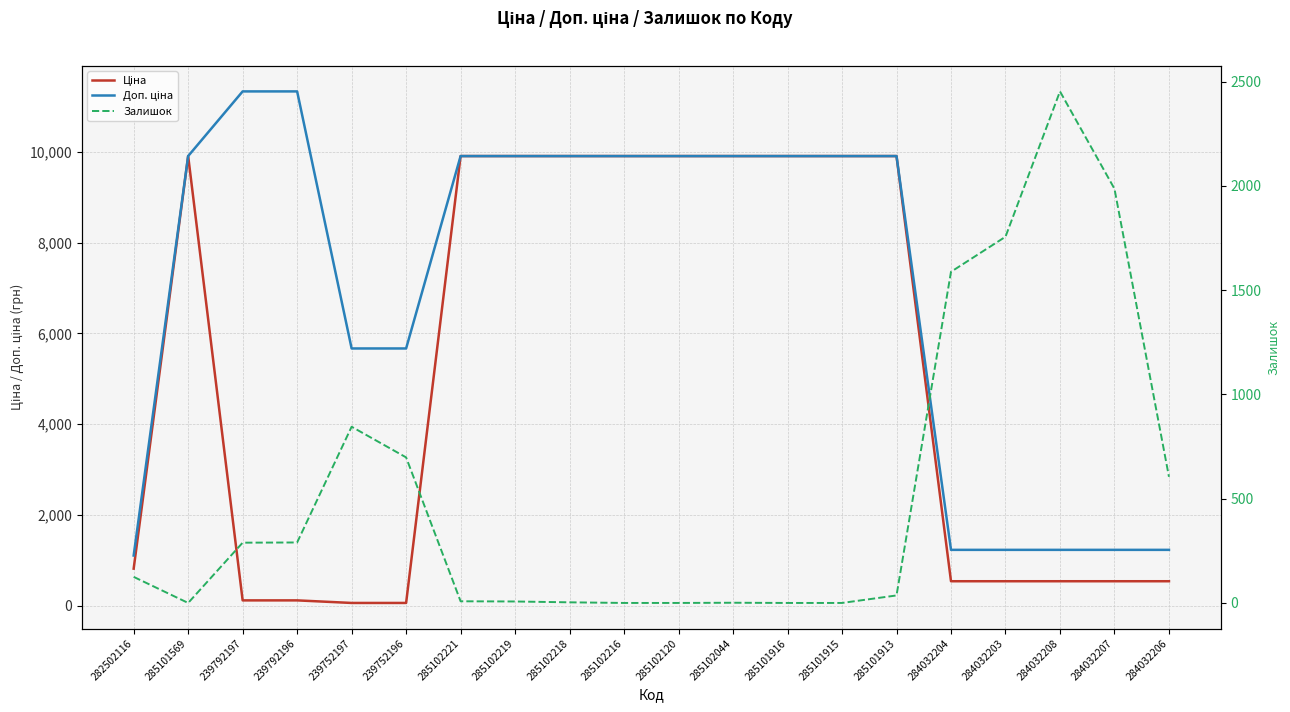

At 239792196, list the series in order from smallest to largest.

Ціна, Залишок, Доп. ціна